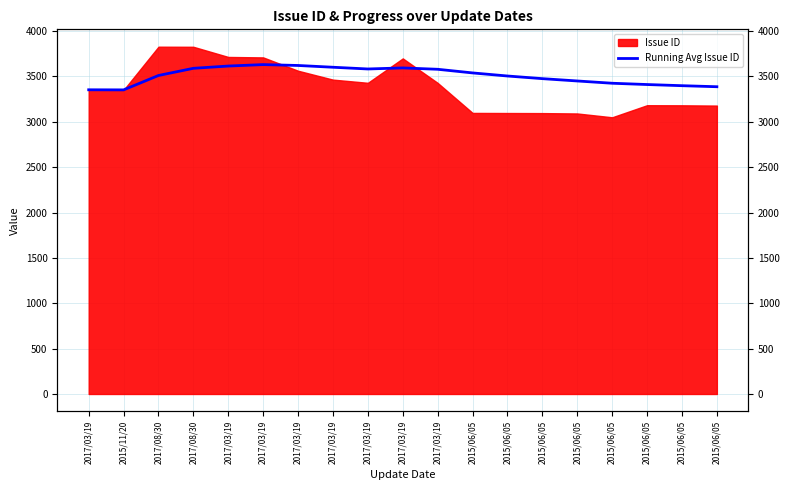

Where is the first local minimum?

2015/11/20